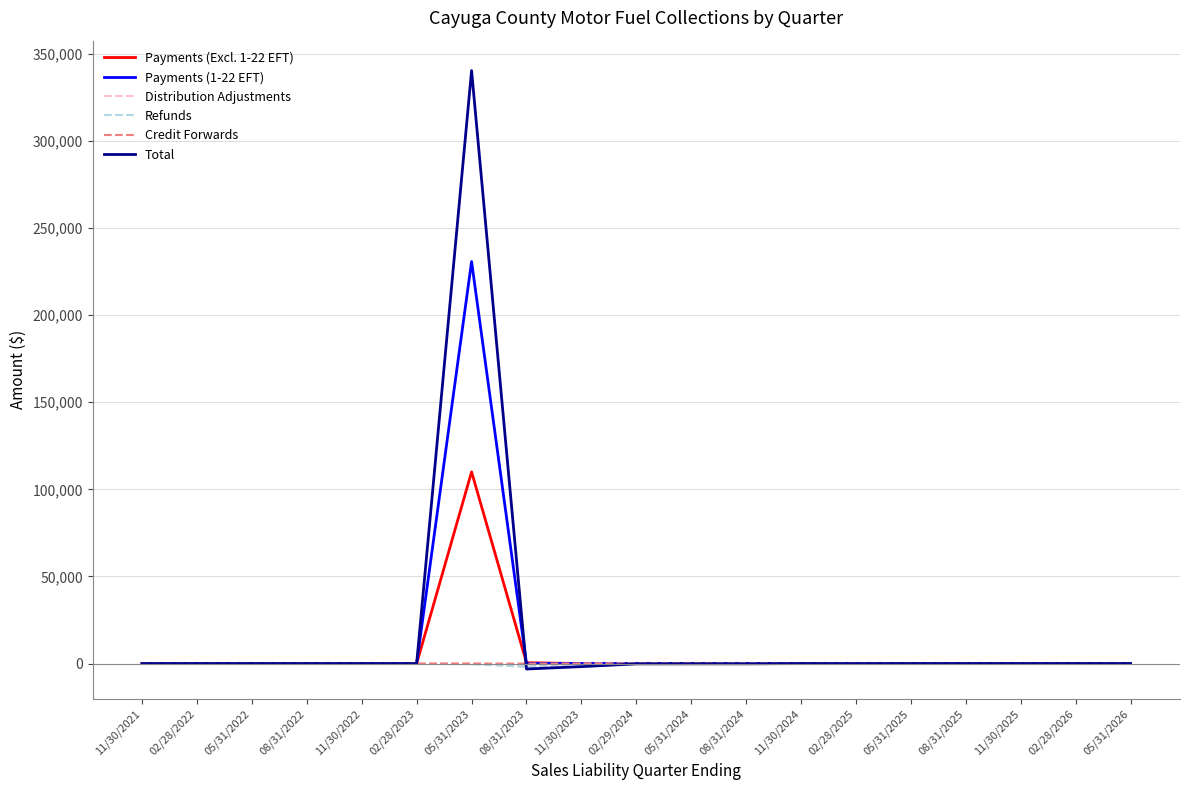

The value of Refunds at 02/28/2025 is 0.0. True or false?

True